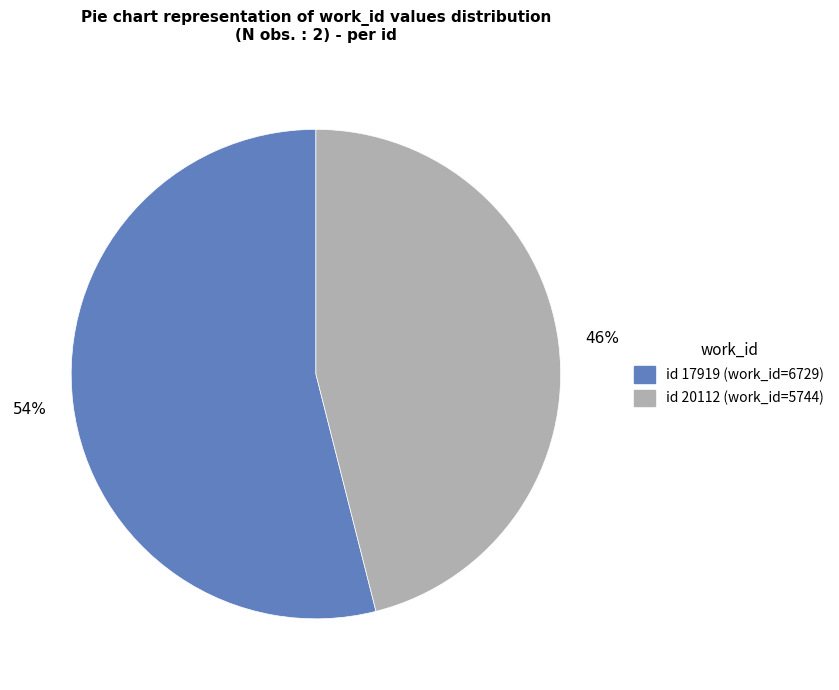

To the nearest percent, what is the difference between the largest and smallest slice percentages?

8%